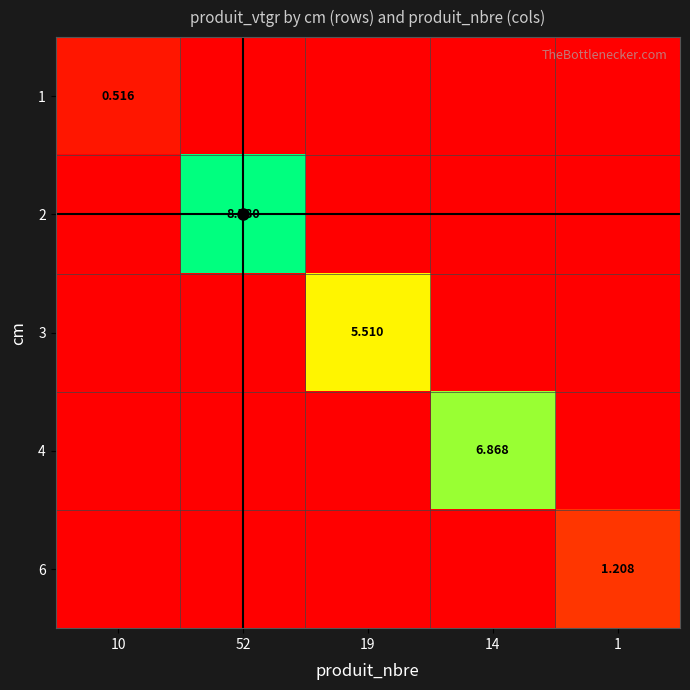

What is the difference between the 6 values at 10 and 1?

1.2